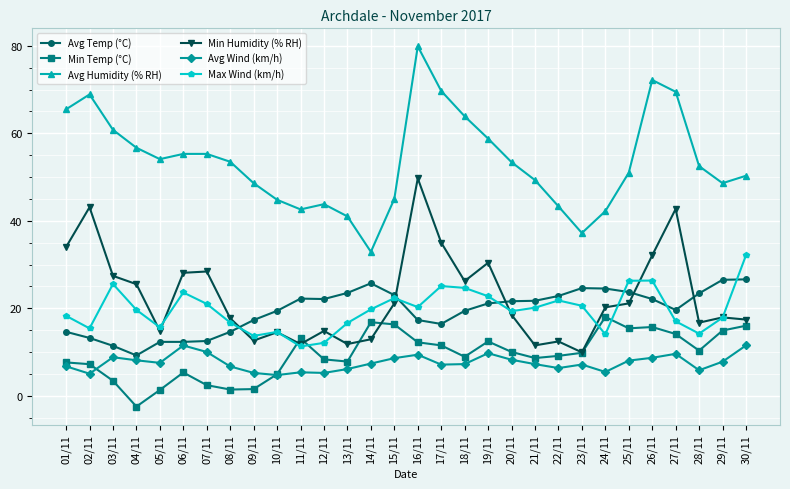

What are all the series names shown in the legend?

Avg Temp (°C), Min Temp (°C), Avg Humidity (% RH), Min Humidity (% RH), Avg Wind (km/h), Max Wind (km/h)